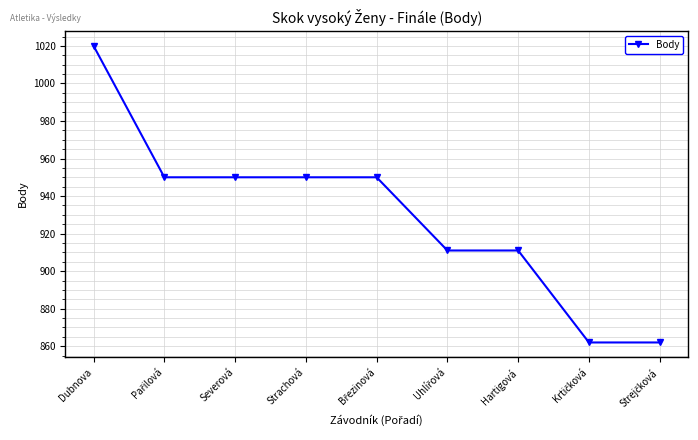

What is the difference between the maximum and minimum values?

158